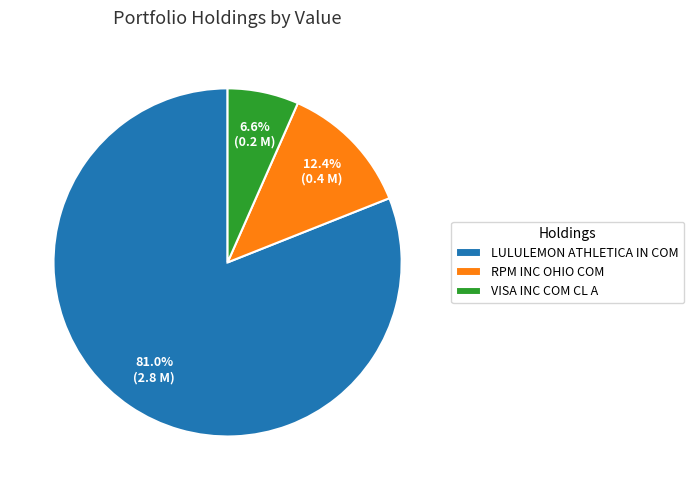

Is LULULEMON ATHLETICA IN COM the majority of the pie?

Yes